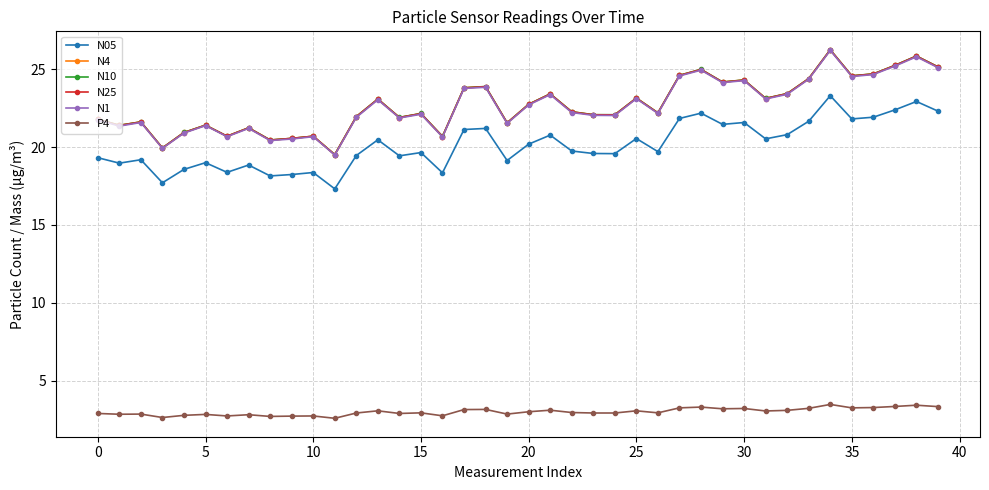

What is the minimum value for N4?

19.5